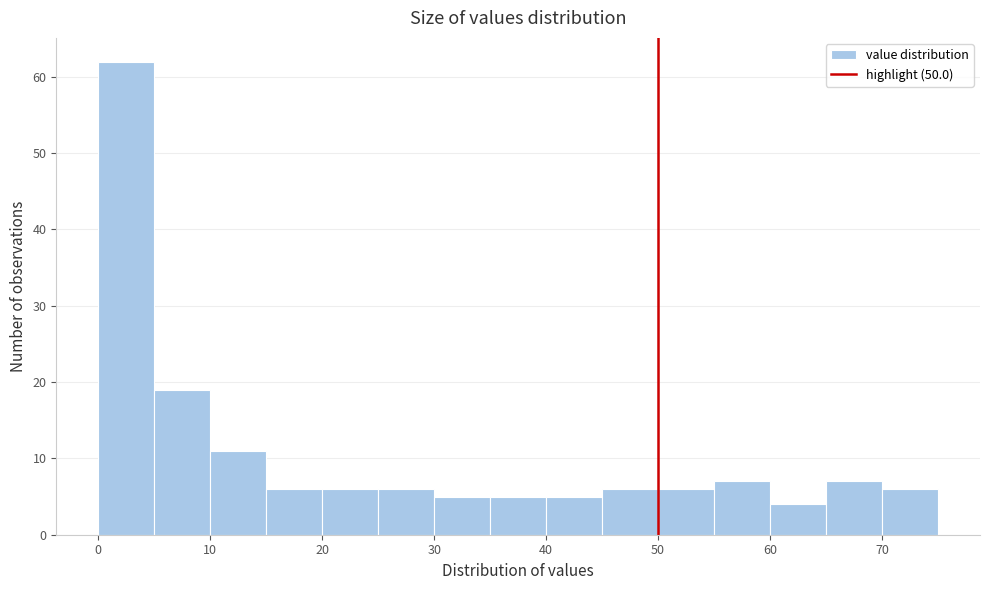

What is the height of the bar covering 20 to 25 on the x-axis? The values are not printed on the chart, so give them approximately, as read against the axis.

6